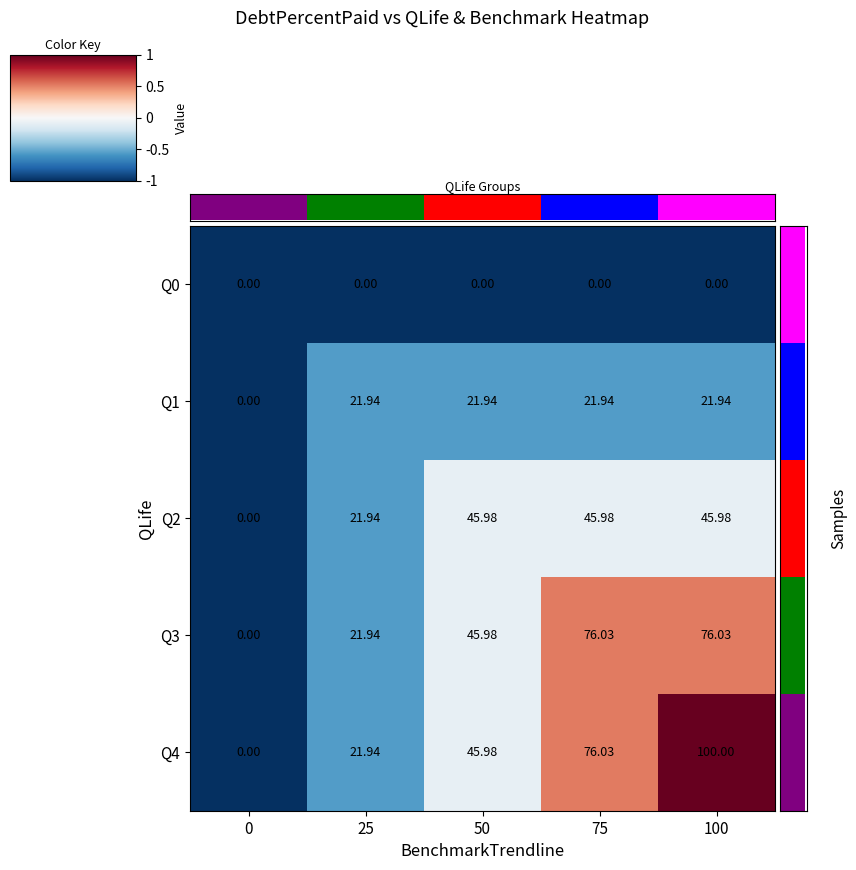

At which category is the sum across all series the highest?

100